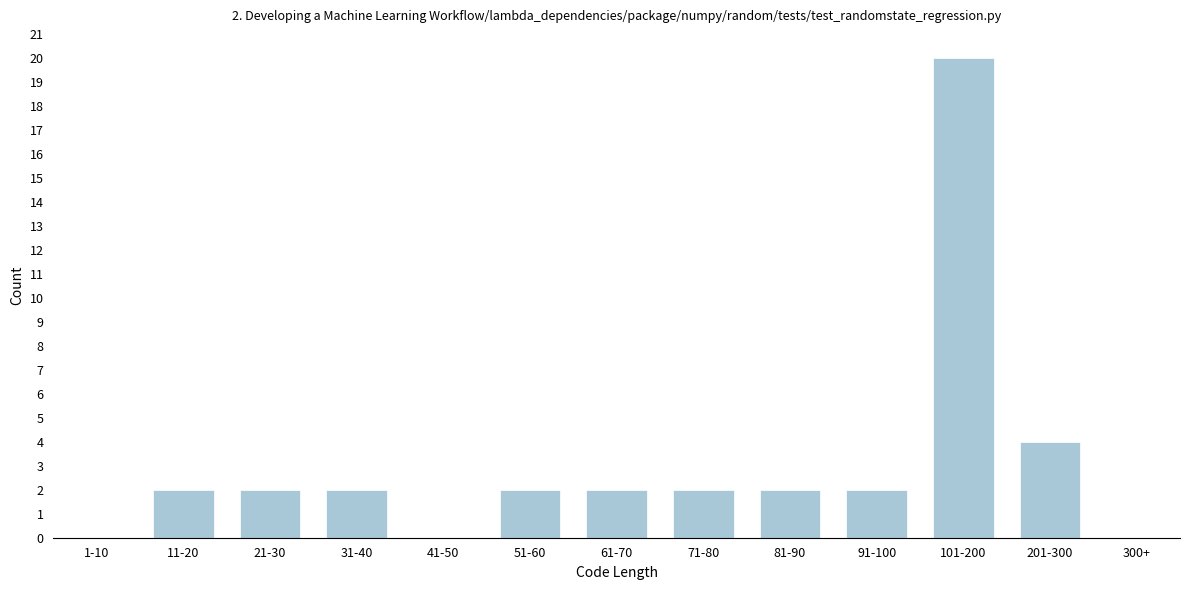

Reading left to right, what are all the values shown in this chart?

1-10=0	11-20=2	21-30=2	31-40=2	41-50=0	51-60=2	61-70=2	71-80=2	81-90=2	91-100=2	101-200=20	201-300=4	300+=0